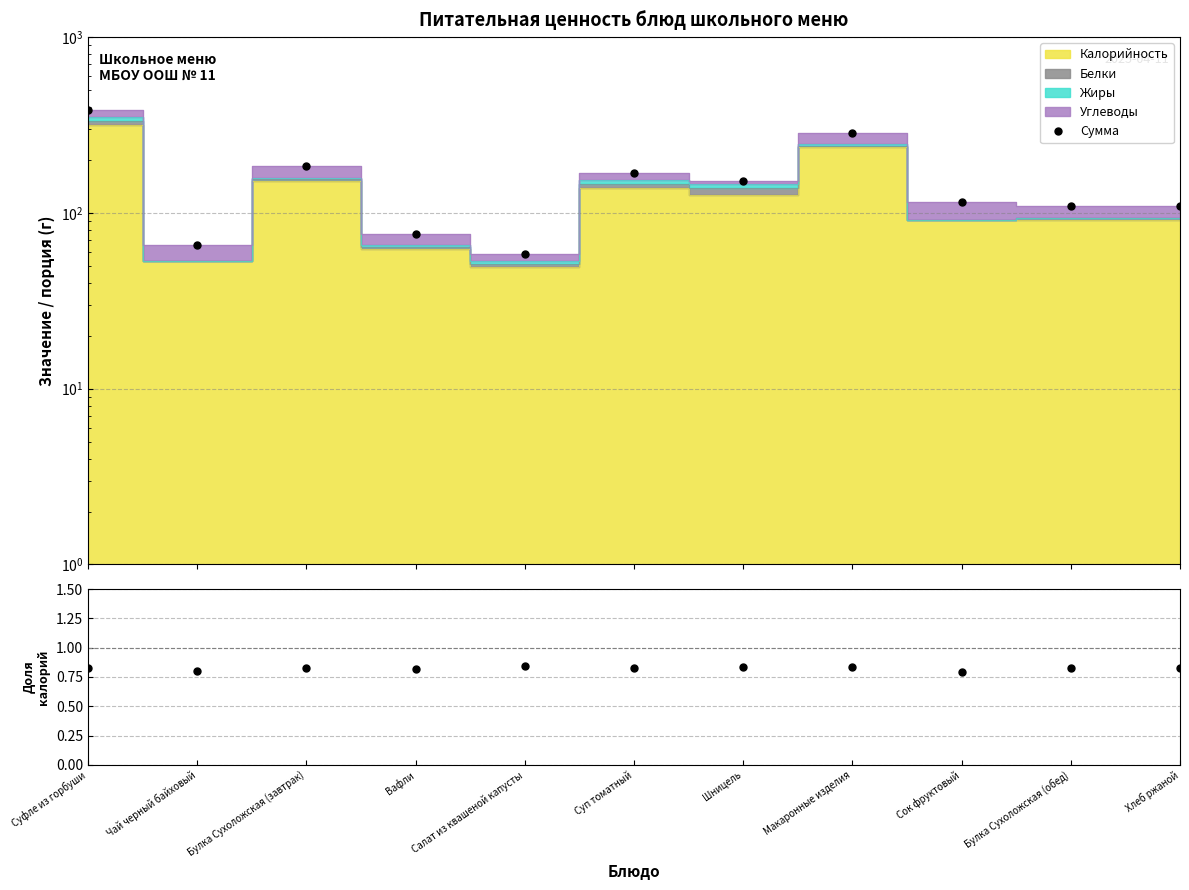

What is the difference between the Сумма values at Вафли and Суп томатный?

92.0